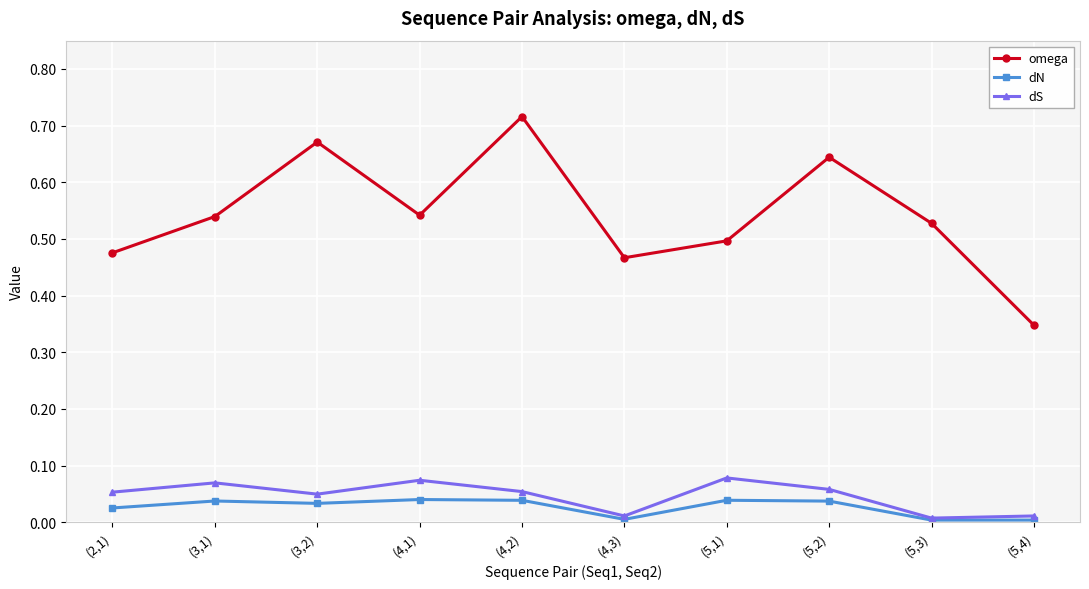

True or false: dN has more than 0 points higher than both neighbors.

True